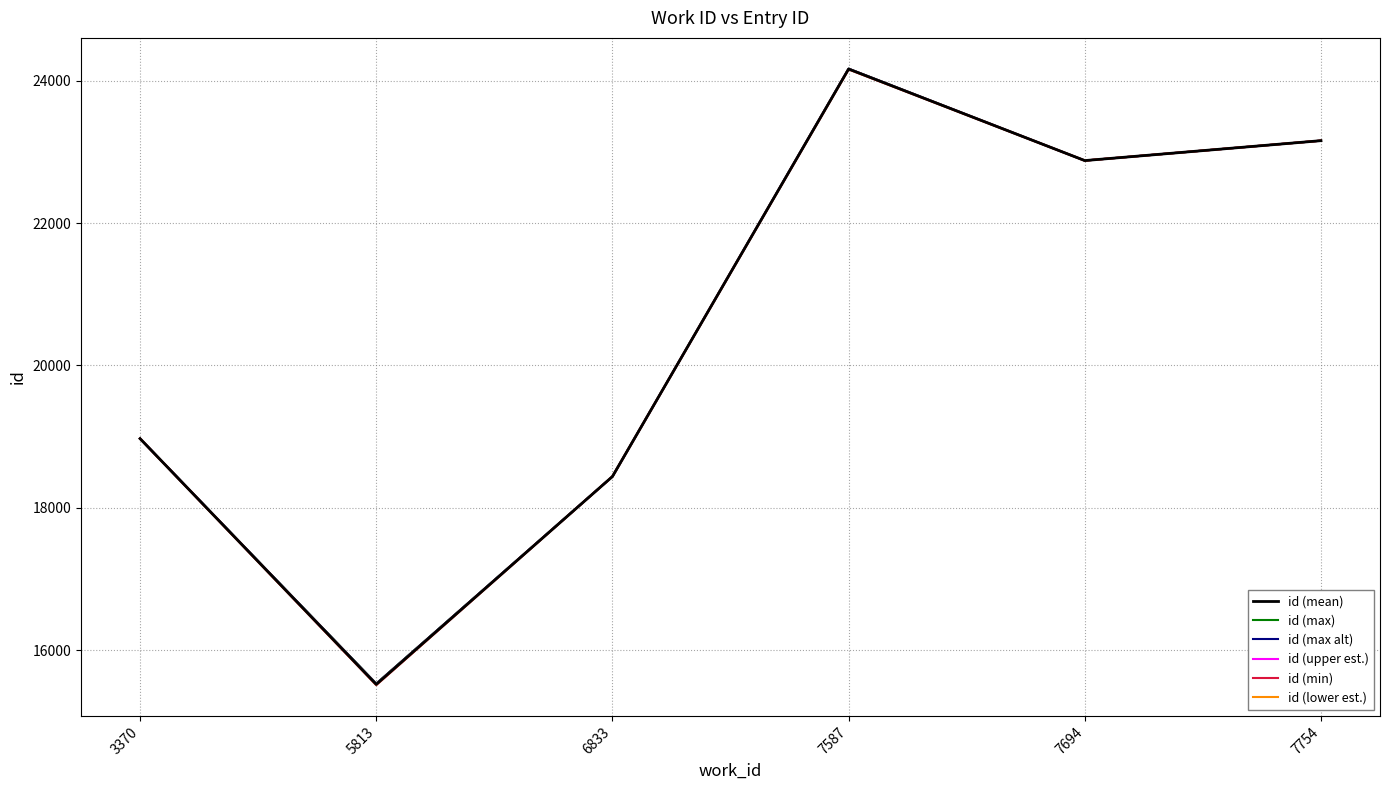

List the labels in order of id (max) value, smallest first.

5813, 6833, 3370, 7694, 7754, 7587